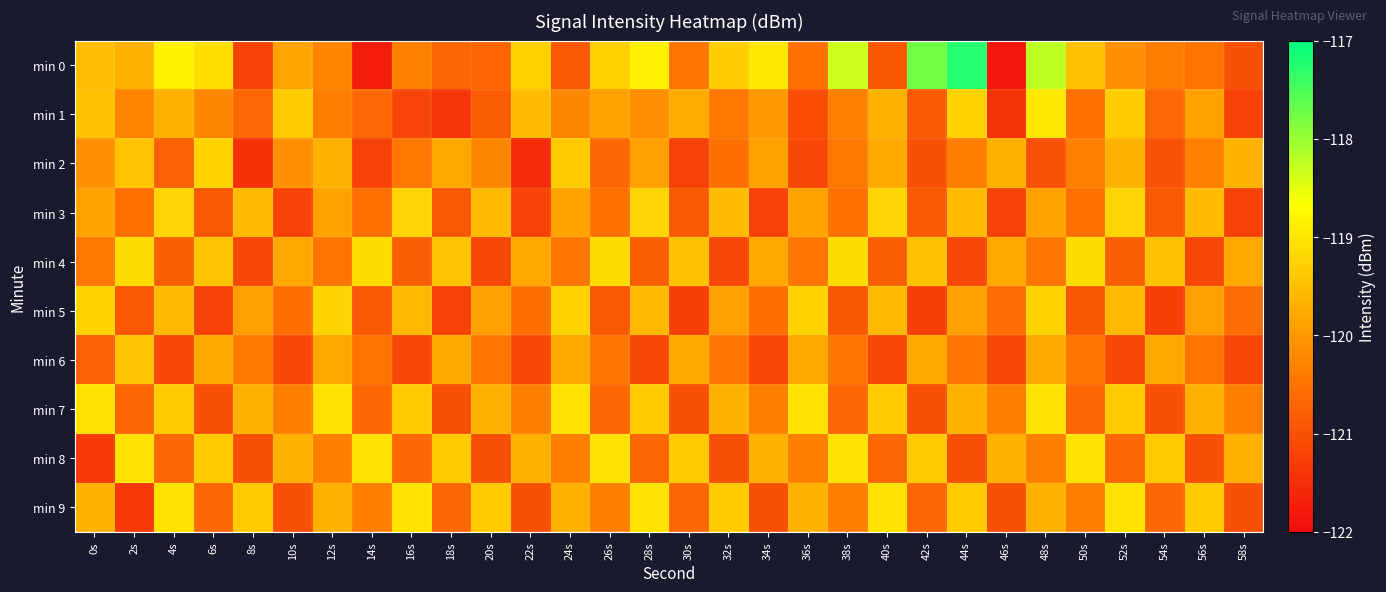

Reading right to left, list all the values displayed in this chart.

min 0: 58s=-121.0	56s=-120.5	54s=-120.4	52s=-120.1	50s=-119.5	48s=-118.2	46s=-121.9	44s=-117.2	42s=-117.8	40s=-120.9	38s=-118.3	36s=-120.5	34s=-119.0	32s=-119.3	30s=-120.5	28s=-118.9	26s=-119.3	24s=-120.9	22s=-119.3	20s=-120.7	18s=-120.7	16s=-120.3	14s=-121.7	12s=-120.3	10s=-119.9	8s=-121.2	6s=-119.1	4s=-118.8	2s=-119.7	0s=-119.5
min 1: 58s=-121.2	56s=-119.9	54s=-120.7	52s=-119.3	50s=-120.5	48s=-119.0	46s=-121.4	44s=-119.2	42s=-120.9	40s=-119.7	38s=-120.3	36s=-121.1	34s=-120.0	32s=-120.4	30s=-119.8	28s=-120.1	26s=-119.9	24s=-120.2	22s=-119.5	20s=-120.8	18s=-121.4	16s=-121.2	14s=-120.6	12s=-120.4	10s=-119.4	8s=-120.7	6s=-120.2	4s=-119.7	2s=-120.3	0s=-119.5
min 2: 58s=-119.7	56s=-120.3	54s=-121.0	52s=-119.7	50s=-120.3	48s=-121.0	46s=-119.7	44s=-120.3	42s=-121.0	40s=-119.8	38s=-120.5	36s=-121.1	34s=-119.9	32s=-120.6	30s=-121.2	28s=-119.9	26s=-120.7	24s=-119.3	22s=-121.6	20s=-120.2	18s=-119.8	16s=-120.5	14s=-121.2	12s=-119.7	10s=-120.1	8s=-121.5	6s=-119.2	4s=-120.8	2s=-119.5	0s=-120.1
min 3: 58s=-121.2	56s=-119.6	54s=-120.9	52s=-119.2	50s=-120.6	48s=-119.9	46s=-121.2	44s=-119.5	42s=-120.9	40s=-119.2	38s=-120.5	36s=-119.9	34s=-121.2	32s=-119.5	30s=-120.9	28s=-119.2	26s=-120.5	24s=-119.9	22s=-121.2	20s=-119.5	18s=-120.9	16s=-119.2	14s=-120.5	12s=-119.9	10s=-121.2	8s=-119.5	6s=-120.9	4s=-119.2	2s=-120.5	0s=-119.9
min 4: 58s=-119.8	56s=-121.1	54s=-119.5	52s=-120.8	50s=-119.1	48s=-120.5	46s=-119.8	44s=-121.1	42s=-119.5	40s=-120.8	38s=-119.1	36s=-120.5	34s=-119.8	32s=-121.1	30s=-119.5	28s=-120.8	26s=-119.1	24s=-120.5	22s=-119.8	20s=-121.1	18s=-119.5	16s=-120.8	14s=-119.1	12s=-120.5	10s=-119.8	8s=-121.1	6s=-119.5	4s=-120.8	2s=-119.1	0s=-120.5
min 5: 58s=-120.6	56s=-119.9	54s=-121.2	52s=-119.6	50s=-120.9	48s=-119.2	46s=-120.6	44s=-119.9	42s=-121.2	40s=-119.6	38s=-120.9	36s=-119.2	34s=-120.6	32s=-119.9	30s=-121.2	28s=-119.6	26s=-120.9	24s=-119.2	22s=-120.6	20s=-119.9	18s=-121.2	16s=-119.6	14s=-120.9	12s=-119.2	10s=-120.6	8s=-119.9	6s=-121.2	4s=-119.6	2s=-120.9	0s=-119.2
min 6: 58s=-121.1	56s=-120.5	54s=-119.8	52s=-121.1	50s=-120.5	48s=-119.8	46s=-121.1	44s=-120.5	42s=-119.8	40s=-121.1	38s=-120.5	36s=-119.8	34s=-121.1	32s=-120.5	30s=-119.8	28s=-121.1	26s=-120.5	24s=-119.8	22s=-121.1	20s=-120.5	18s=-119.8	16s=-121.1	14s=-120.5	12s=-119.8	10s=-121.1	8s=-120.5	6s=-119.8	4s=-121.1	2s=-119.5	0s=-120.8
min 7: 58s=-120.4	56s=-119.7	54s=-121.0	52s=-119.4	50s=-120.7	48s=-119.0	46s=-120.4	44s=-119.7	42s=-121.0	40s=-119.4	38s=-120.7	36s=-119.0	34s=-120.4	32s=-119.7	30s=-121.0	28s=-119.3	26s=-120.7	24s=-119.0	22s=-120.3	20s=-119.7	18s=-121.0	16s=-119.3	14s=-120.7	12s=-119.0	10s=-120.3	8s=-119.7	6s=-121.0	4s=-119.3	2s=-120.7	0s=-119.0
min 8: 58s=-119.7	56s=-121.0	54s=-119.4	52s=-120.7	50s=-119.0	48s=-120.4	46s=-119.7	44s=-121.0	42s=-119.4	40s=-120.7	38s=-119.0	36s=-120.4	34s=-119.7	32s=-121.0	30s=-119.3	28s=-120.7	26s=-119.0	24s=-120.3	22s=-119.7	20s=-121.0	18s=-119.3	16s=-120.7	14s=-119.0	12s=-120.3	10s=-119.7	8s=-121.0	6s=-119.3	4s=-120.7	2s=-119.0	0s=-121.3
min 9: 58s=-121.0	56s=-119.4	54s=-120.7	52s=-119.0	50s=-120.4	48s=-119.7	46s=-121.0	44s=-119.4	42s=-120.7	40s=-119.0	38s=-120.4	36s=-119.7	34s=-121.0	32s=-119.3	30s=-120.7	28s=-119.0	26s=-120.3	24s=-119.7	22s=-121.0	20s=-119.3	18s=-120.7	16s=-119.0	14s=-120.3	12s=-119.7	10s=-121.0	8s=-119.3	6s=-120.7	4s=-119.0	2s=-121.3	0s=-119.7